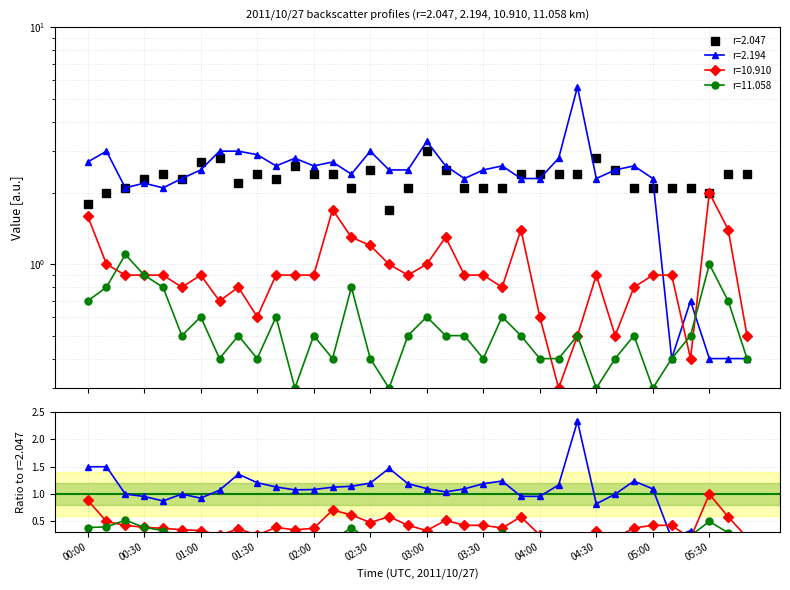

How many lines are shown in the chart?

4